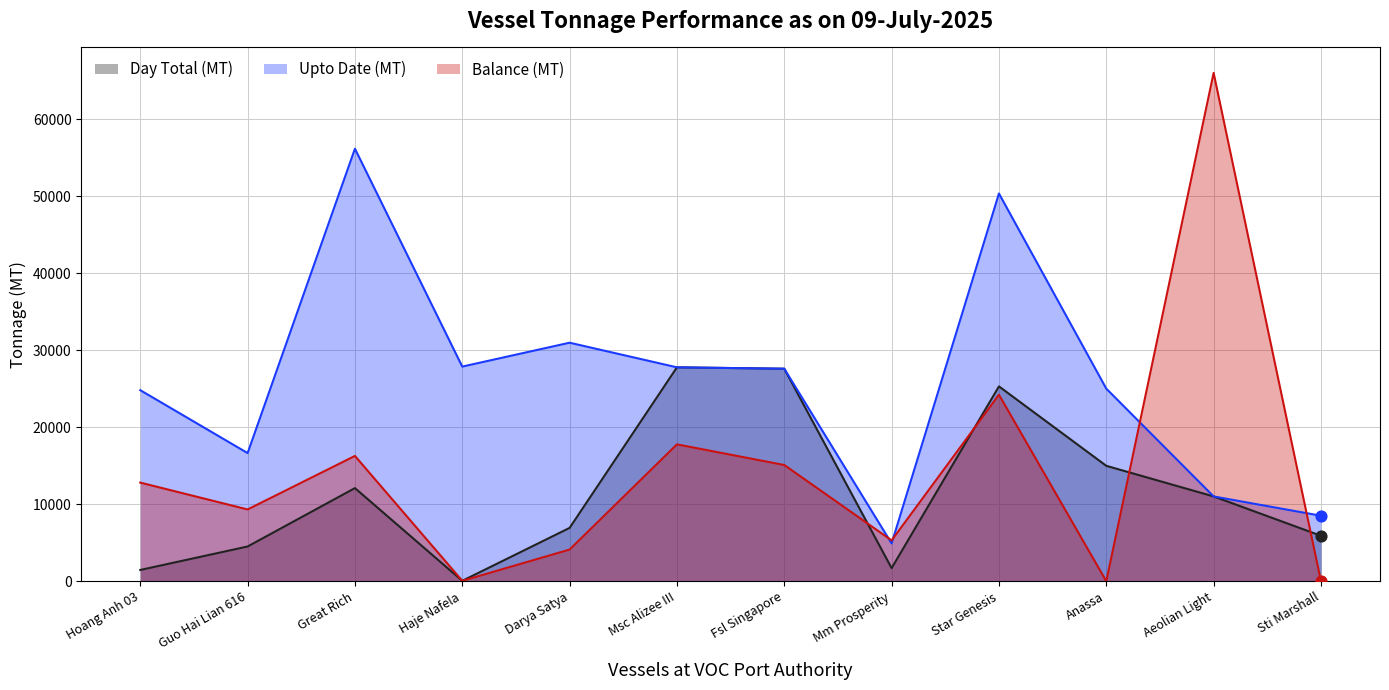

What are all the series names shown in the legend?

Day Total (MT), Upto Date (MT), Balance (MT)